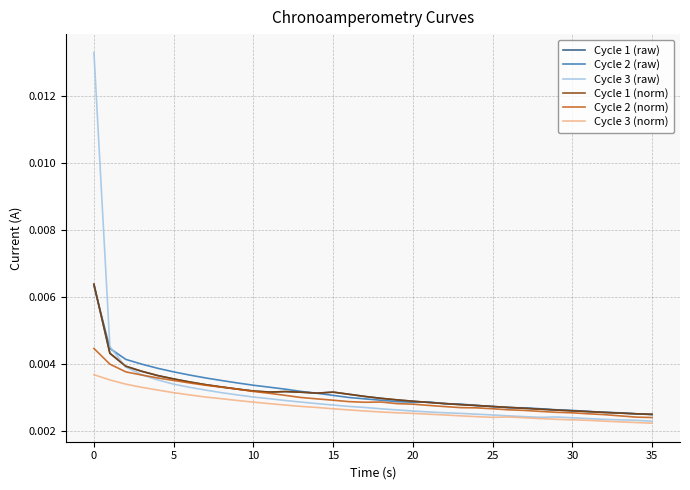

At how many categories does at least one series exceed 0?

36